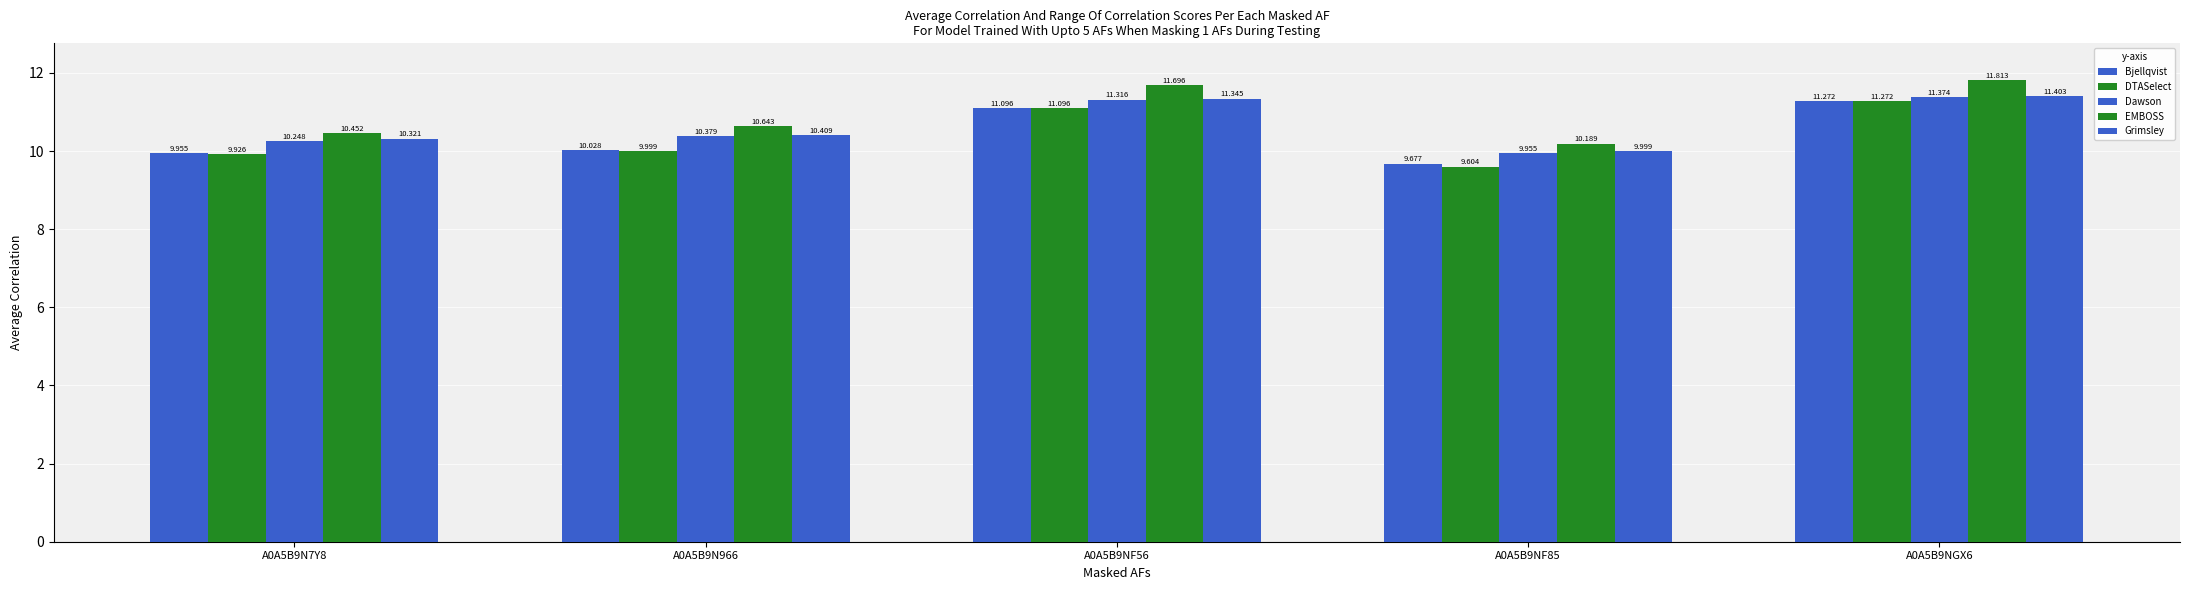

How many values in the Dawson series are below 10?

1